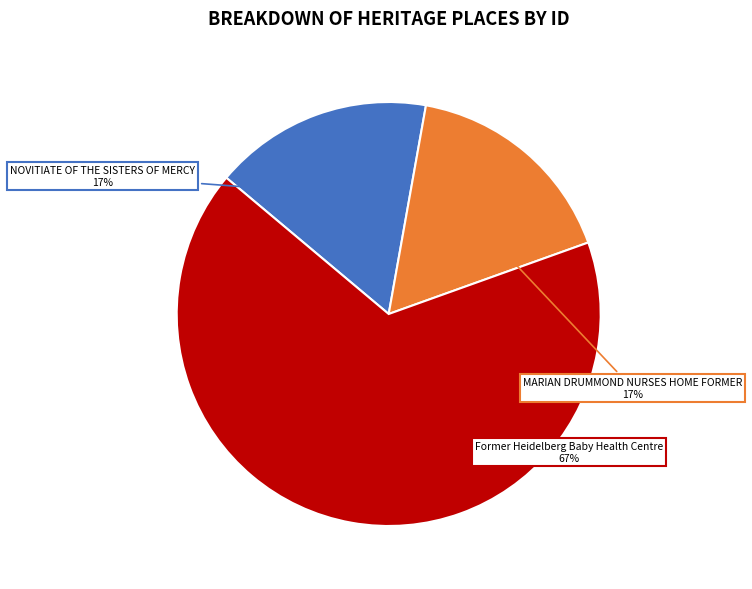

What is the ratio of the value at MARIAN DRUMMOND NURSES HOME FORMER to the value at Former Heidelberg Baby Health Centre?

0.3